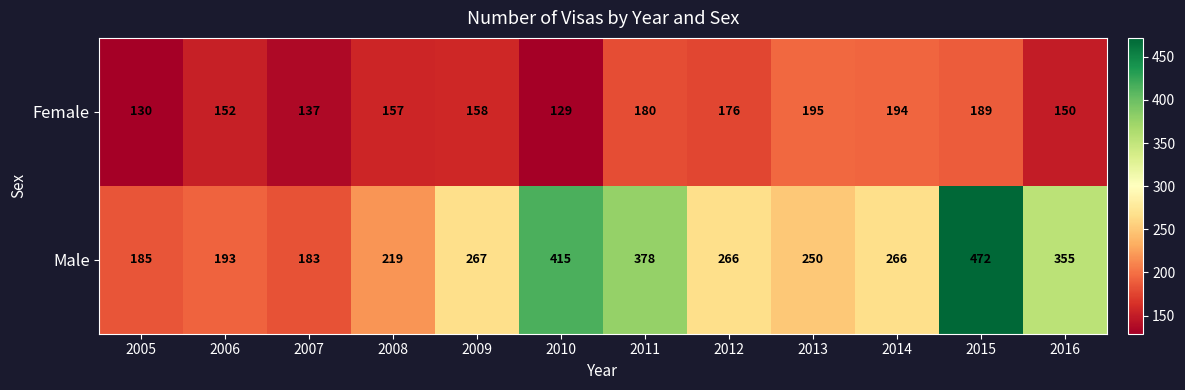

What is the approximate value of Male at 2011?

378